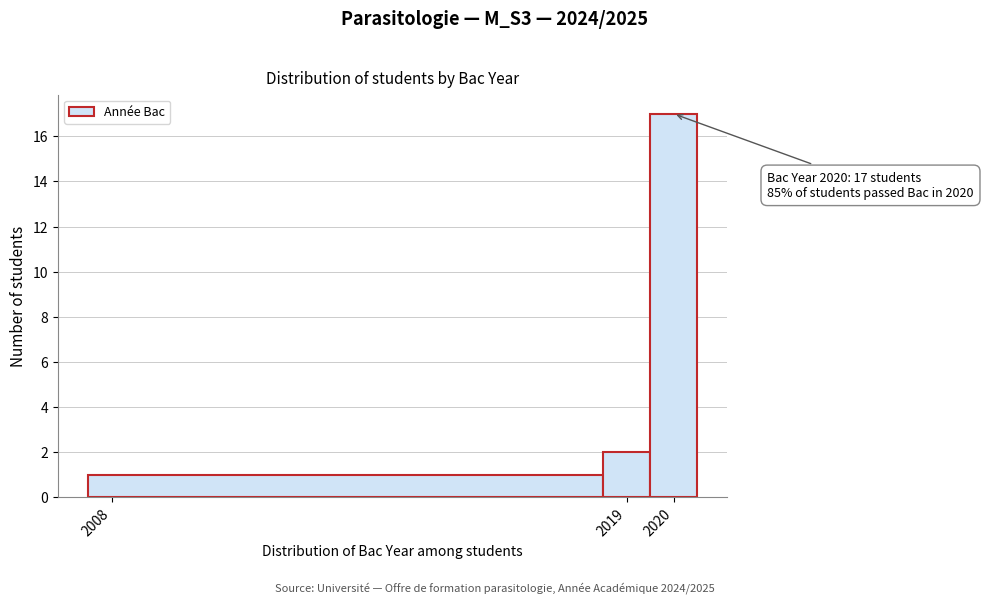

Over which range of the x-axis is the bar tallest?

2019.5 to 2020.5